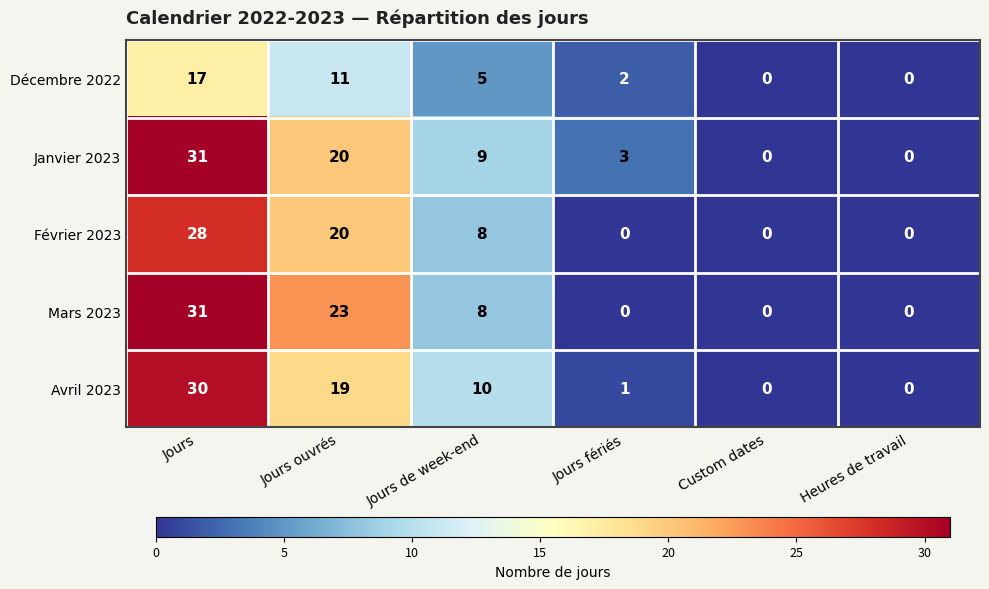

Which series has the largest total across all categories?

Janvier 2023